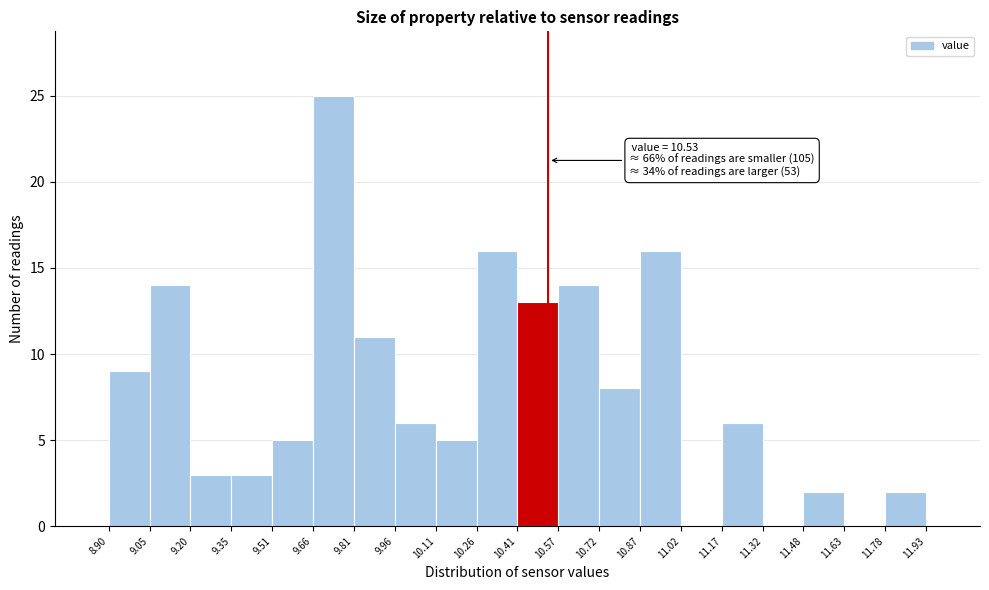

Which range on the x-axis has the tallest bar?

9.66 to 9.81